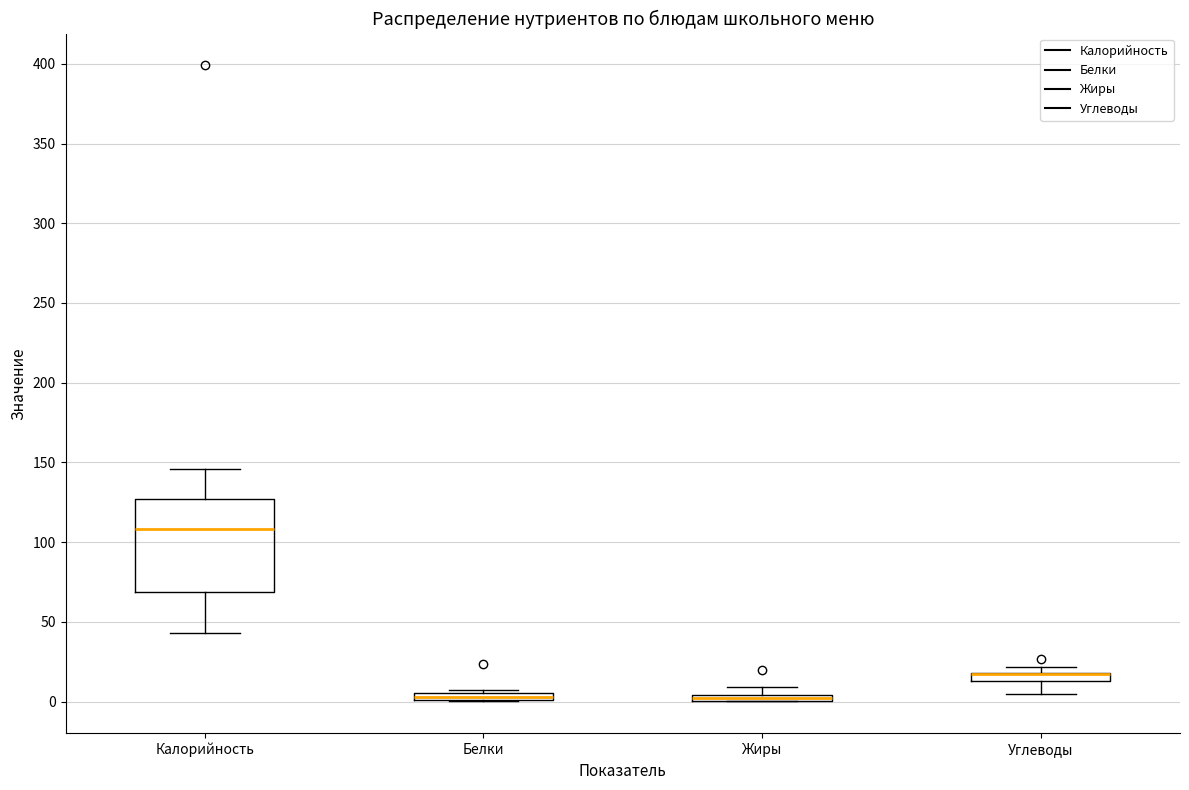

Which box is the tallest, from its lower edge to its upper edge?

Калорийность